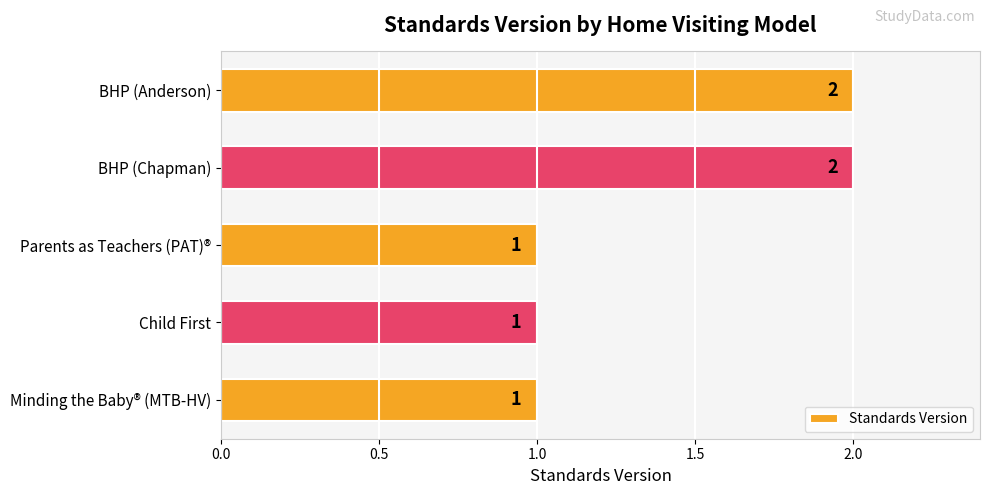

How many bars are there in total?

5